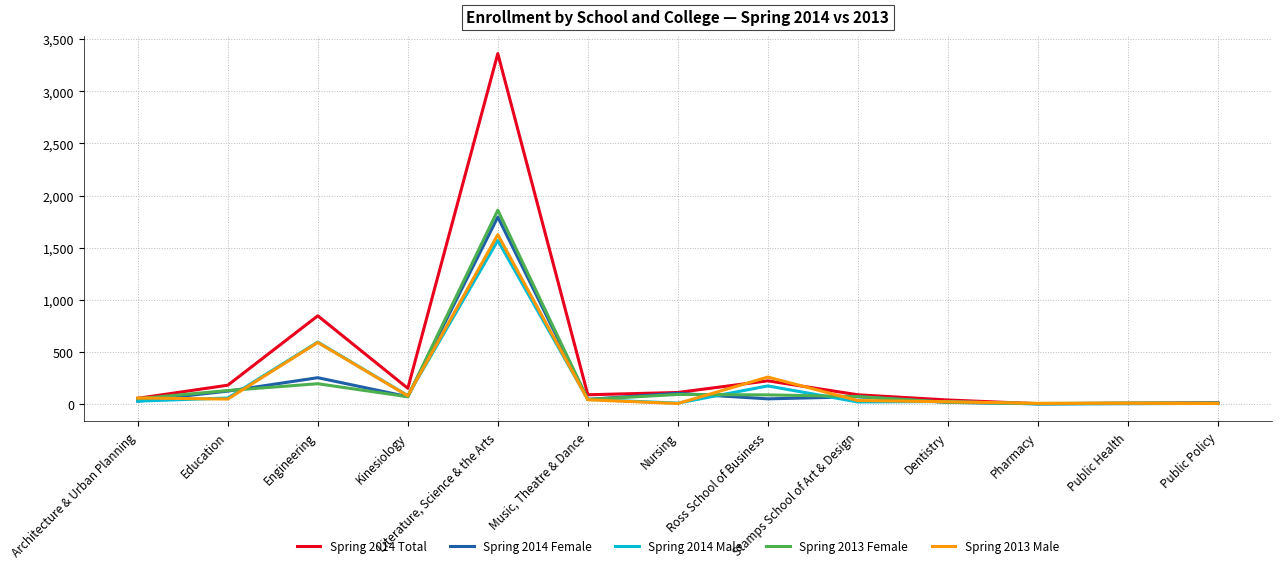

What value does the Spring 2013 Female series have at Stamps School of Art & Design, to the nearest 10?

70